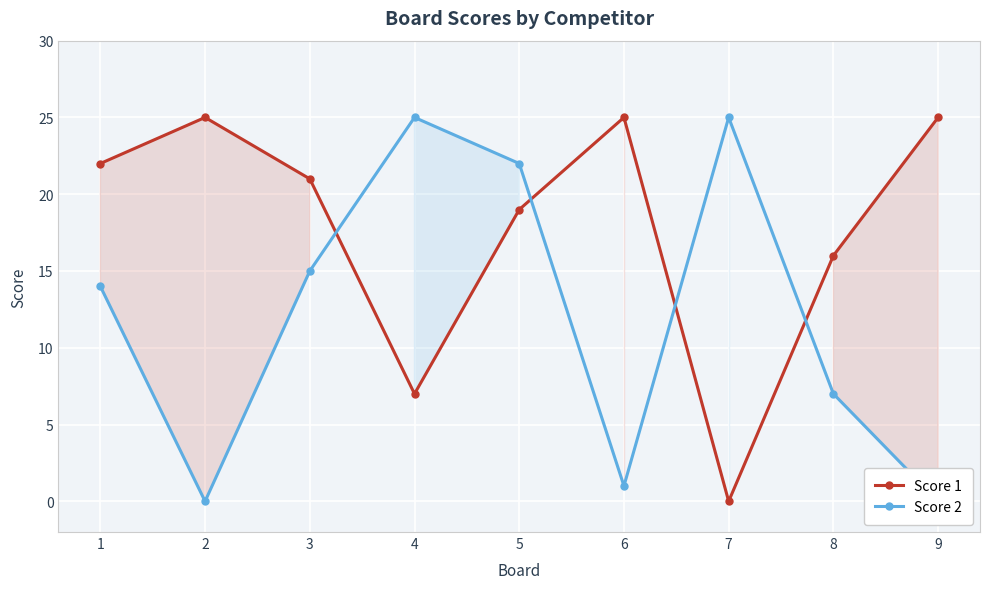

The value of Score 1 at 1 is 15. True or false?

False